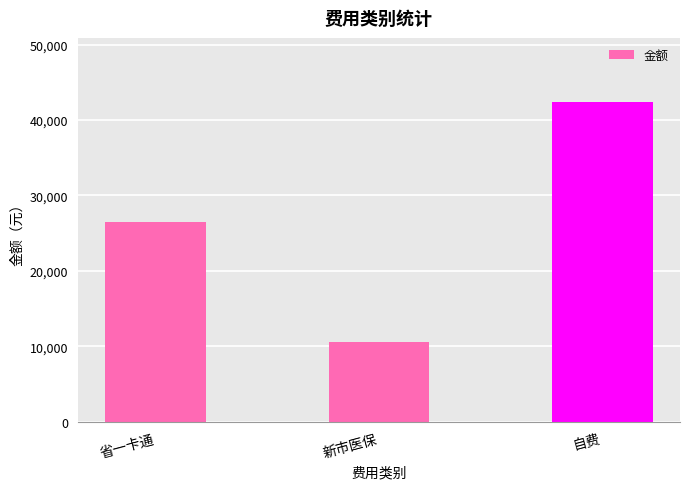

What is the approximate value at 自费, to the nearest 100?

42400